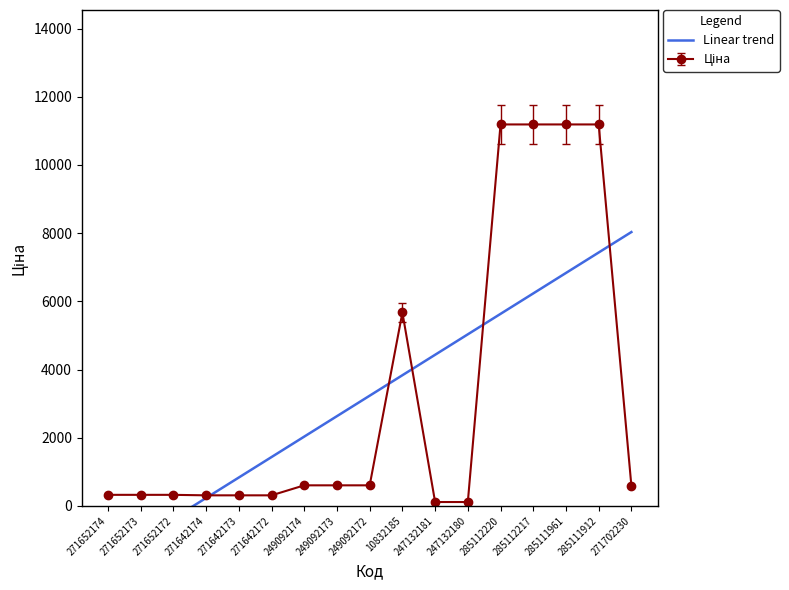

What value does the data have at 271702230?

8032.0